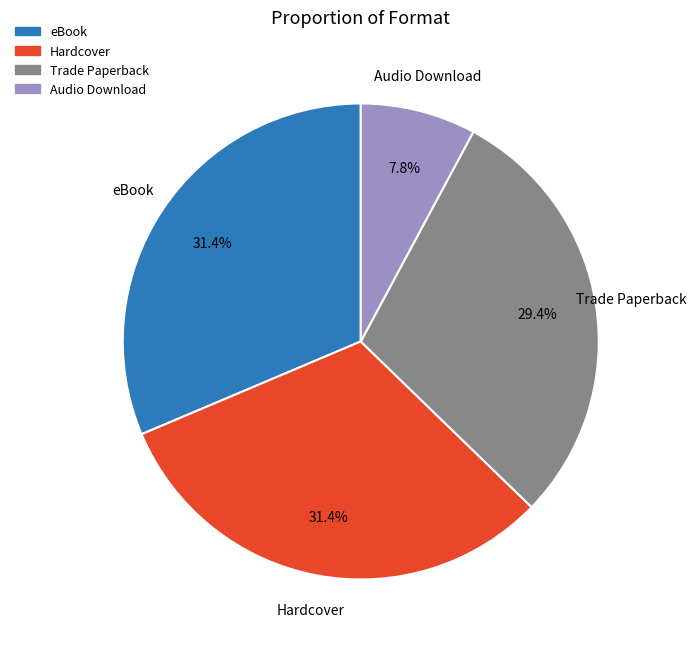

How many slices are in this pie chart?

4